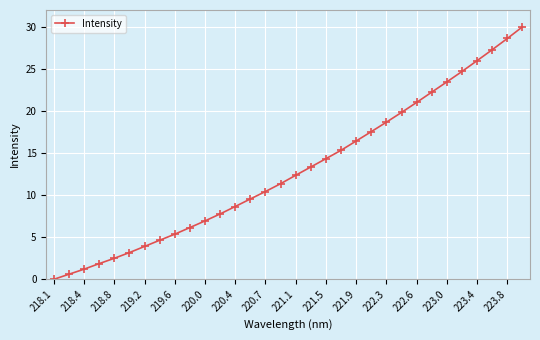

What is the average value?

13.0